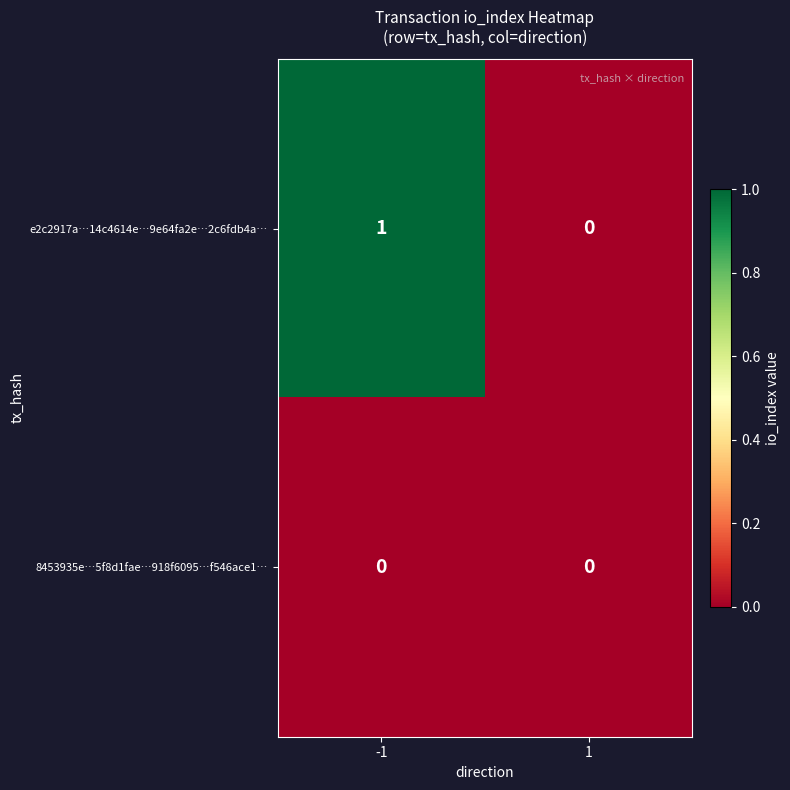

Reading left to right, what are all the values shown in this chart?

e2c2917a…14c4614e…9e64fa2e…2c6fdb4a…: -1=1	1=0
8453935e…5f8d1fae…918f6095…f546ace1…: -1=0	1=0